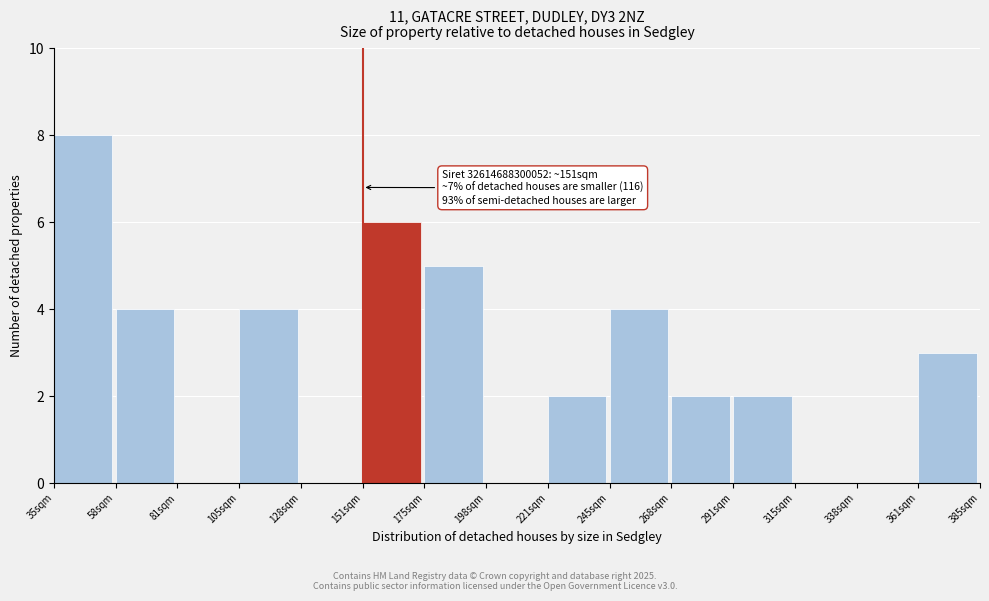

Which range on the x-axis has the tallest bar?

35 to 60